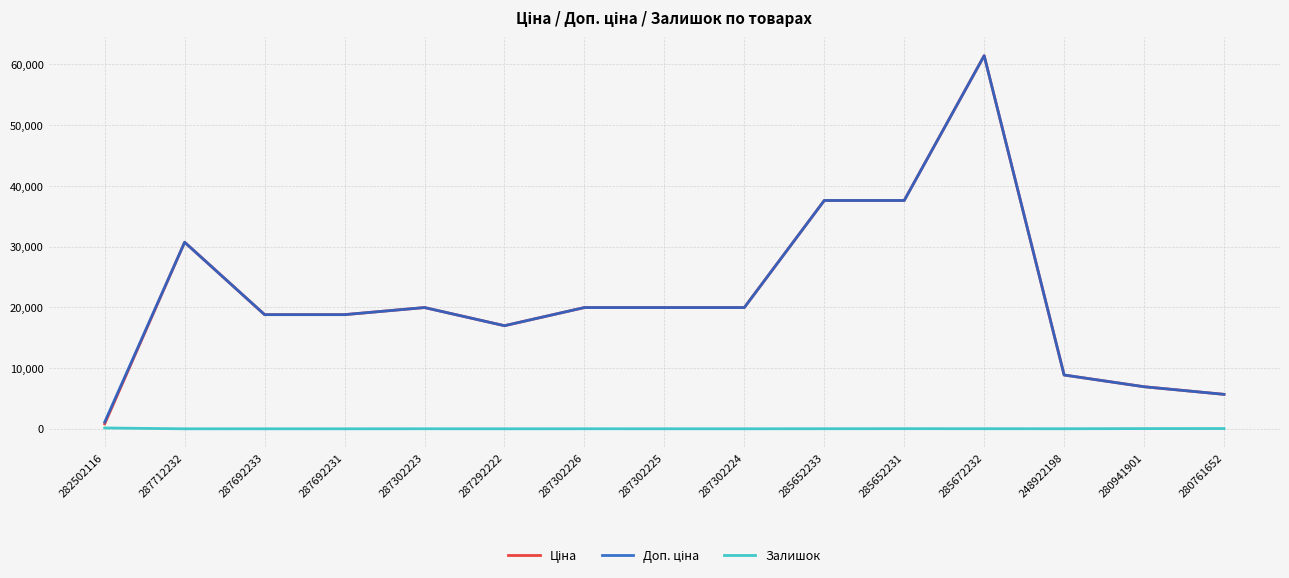

The value of Залишок at 280761652 is 42.0. True or false?

True